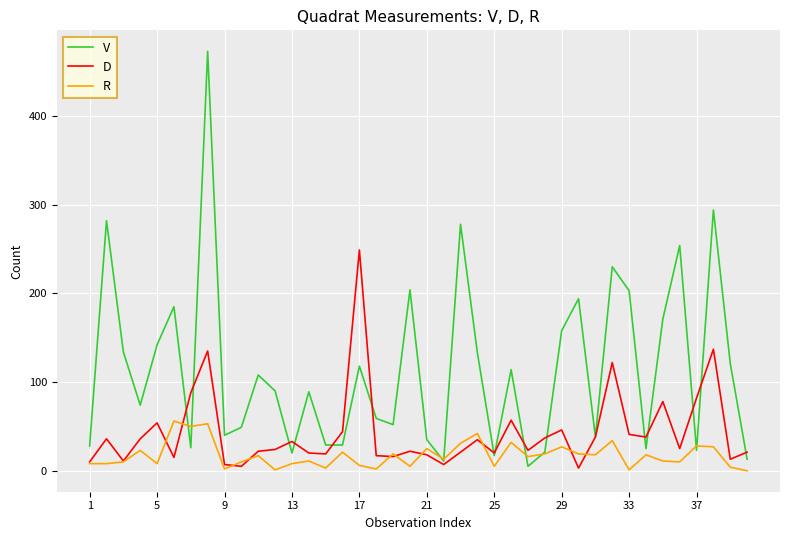

How many categories are shown in the chart?

40